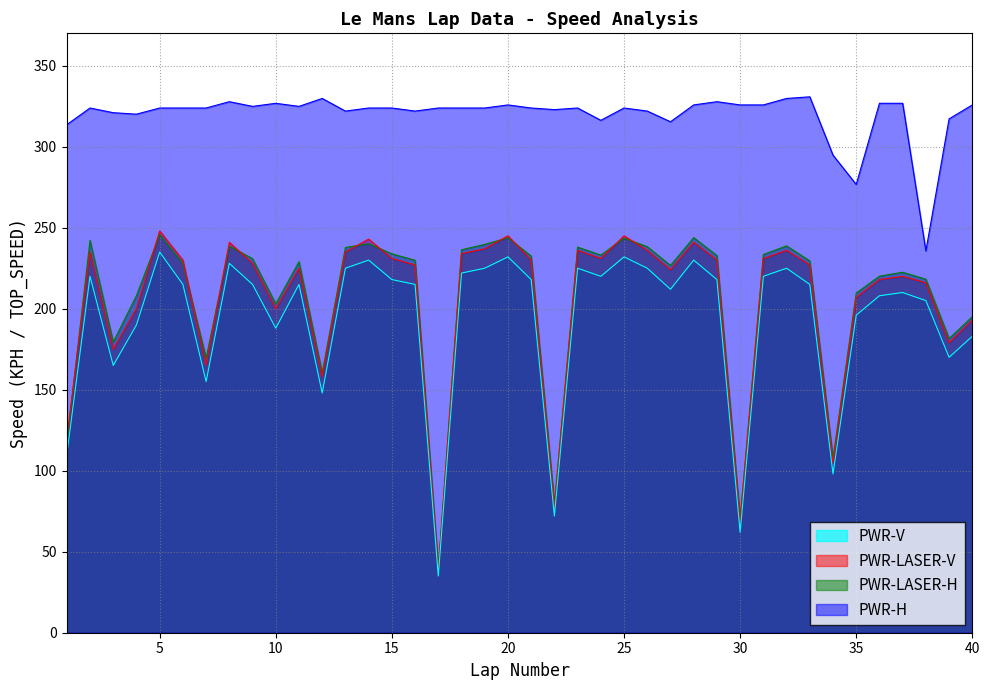

What is the difference between the second highest and second lowest values in the KPH series?

173.5